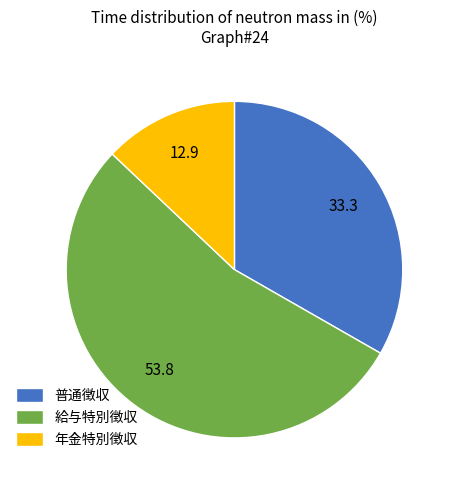

Combined, do 普通徴収 and 給与特別徴収 account for over 50%?

Yes